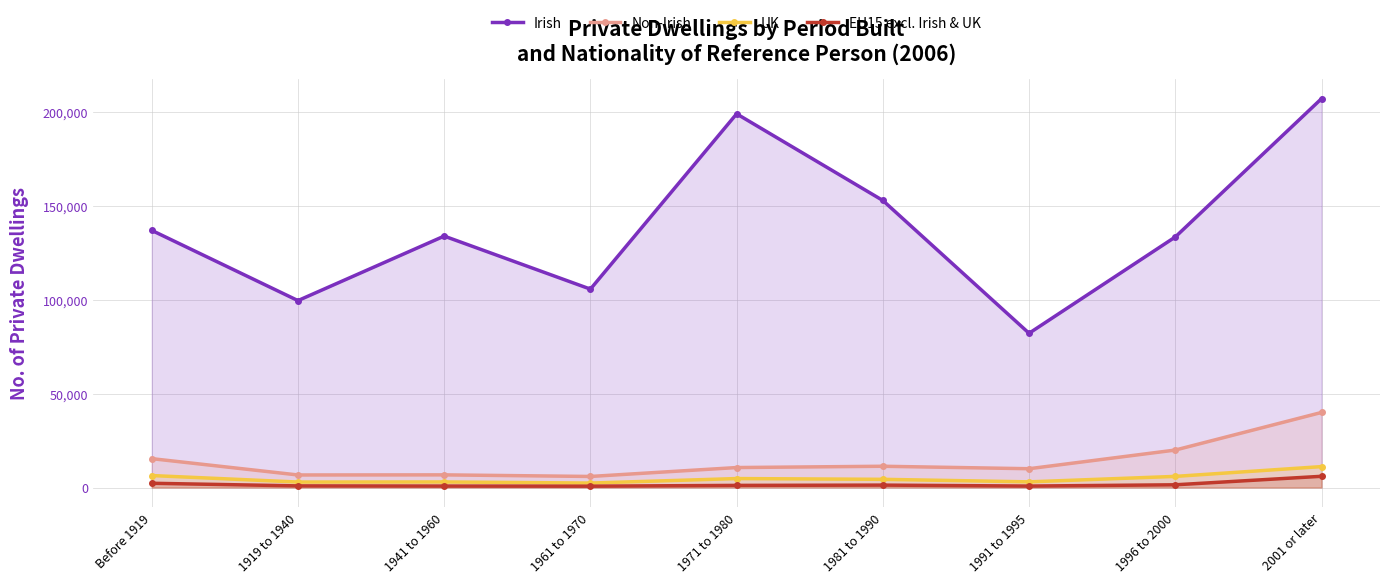

The Irish series shows 142842 at 1961 to 1970. True or false?

False